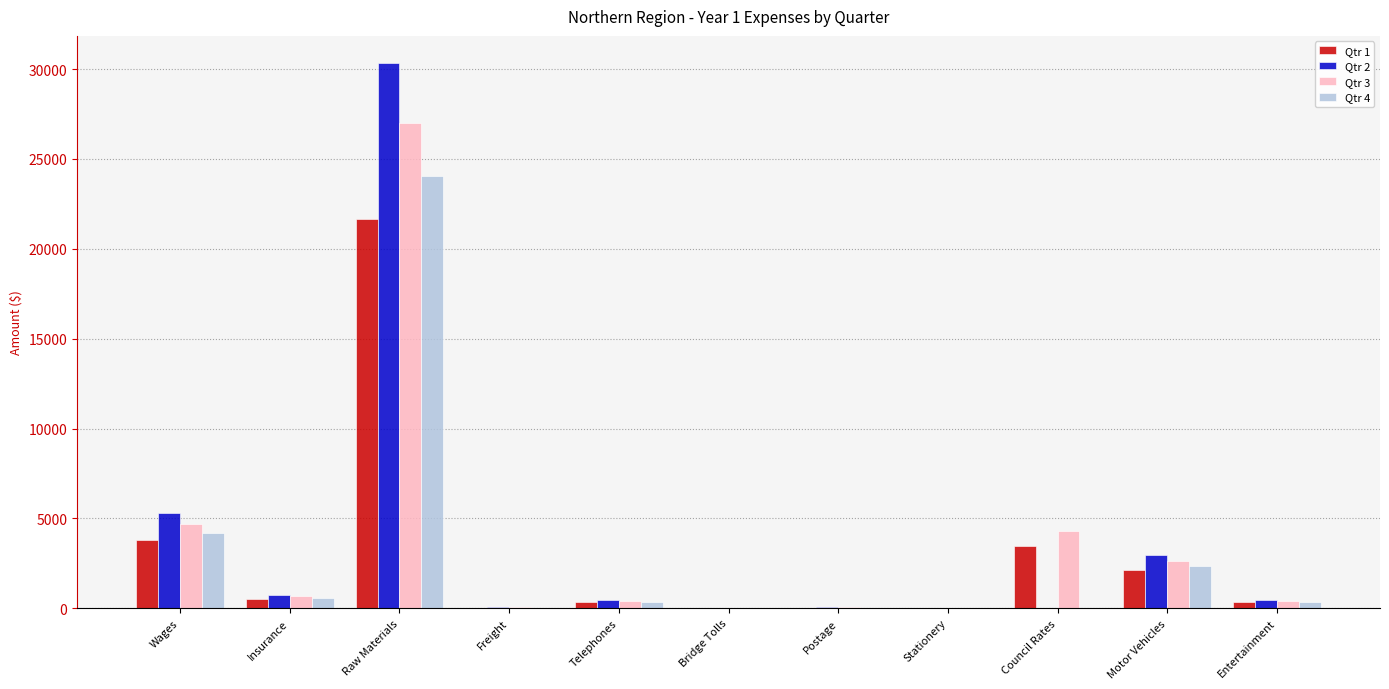

Which series has the widest spread of values?

Qtr 2